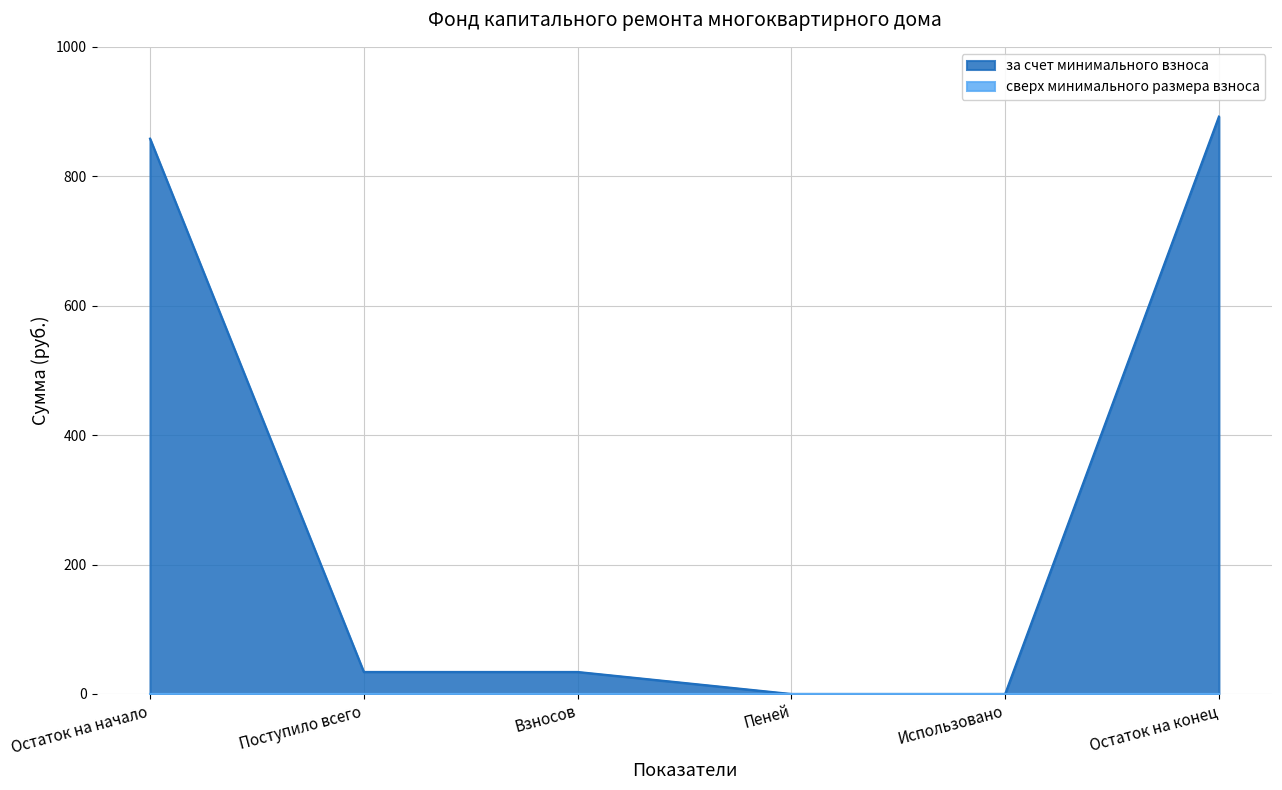

The value at Поступило всего is 34.1. True or false?

True